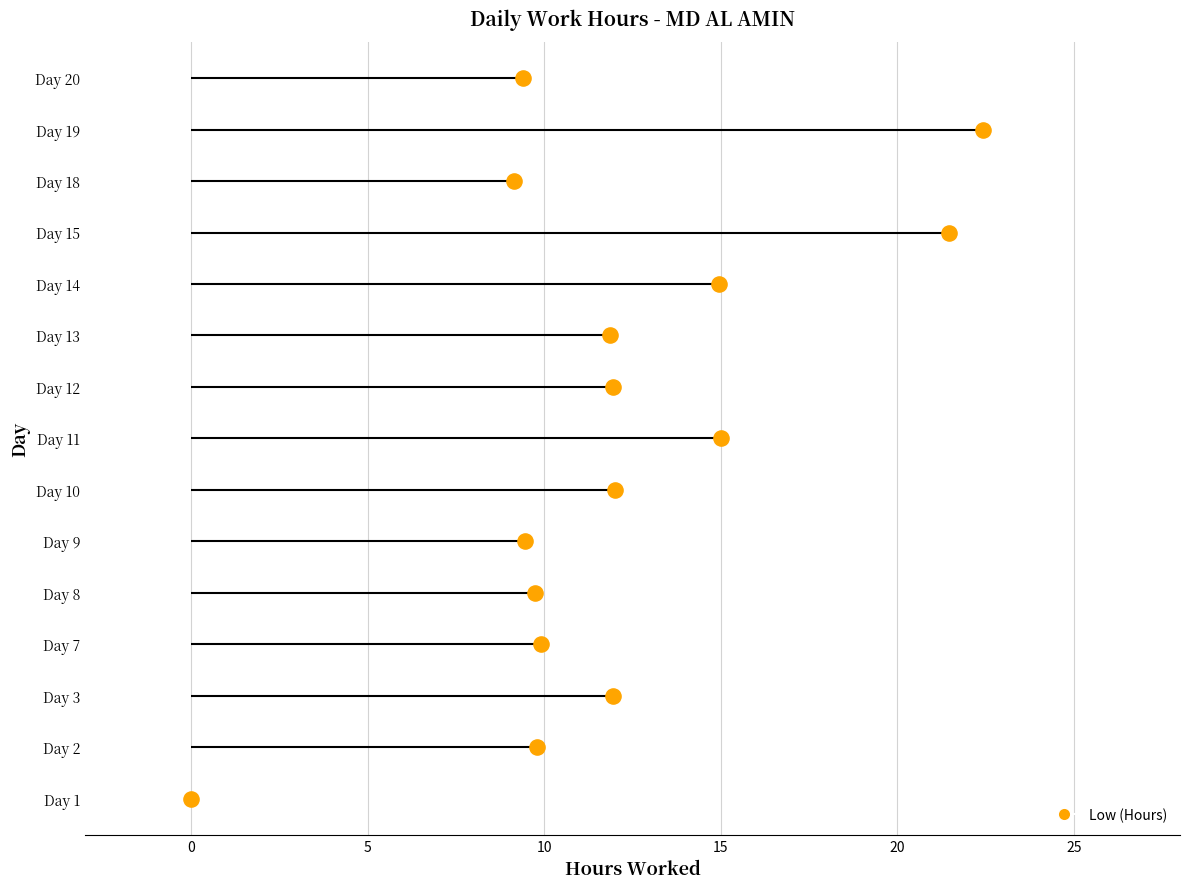

What is the change in value from Day 1 to Day 3?

+11.9